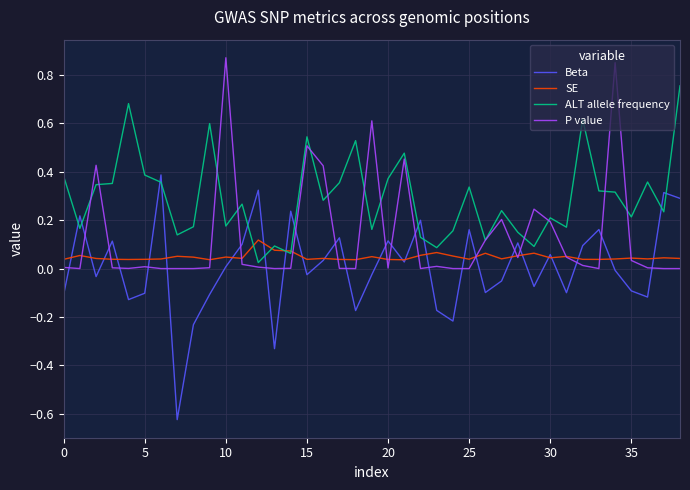

True or false: P value and Beta intersect in this chart.

True